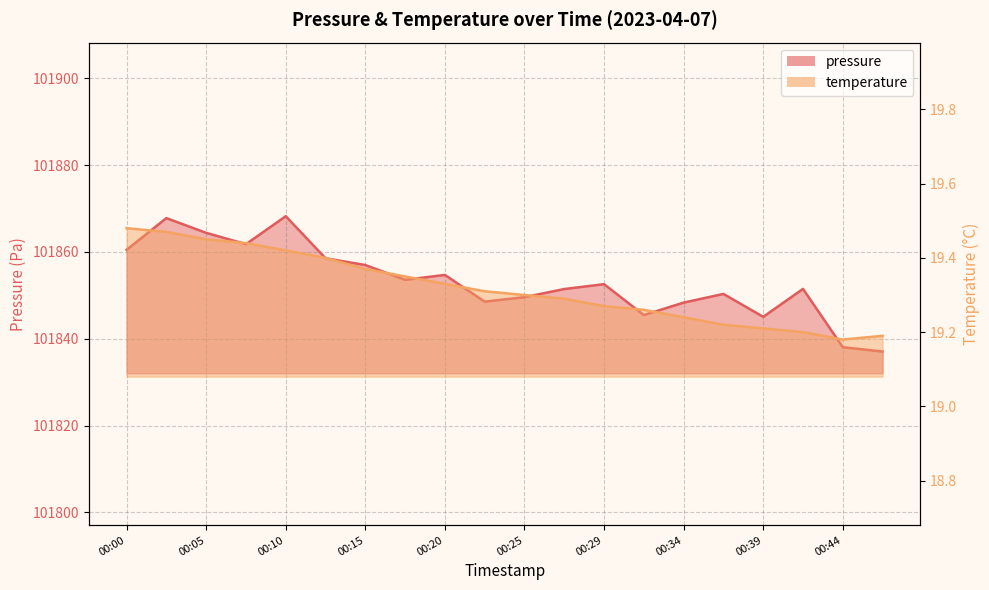

What is the difference between the maximum and minimum values in the pressure series?

31.2